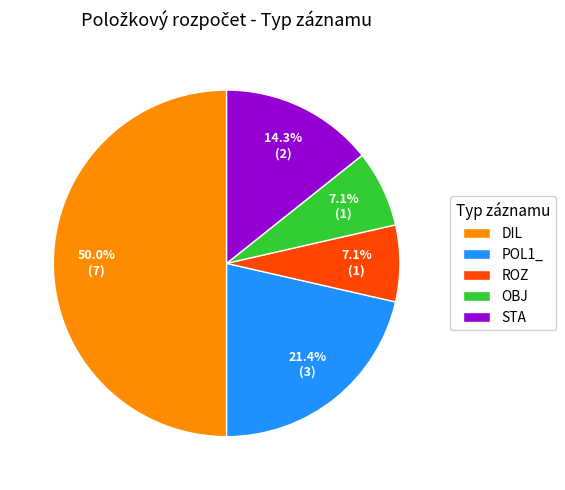

What percentage is NOT represented by STA?

85.7%